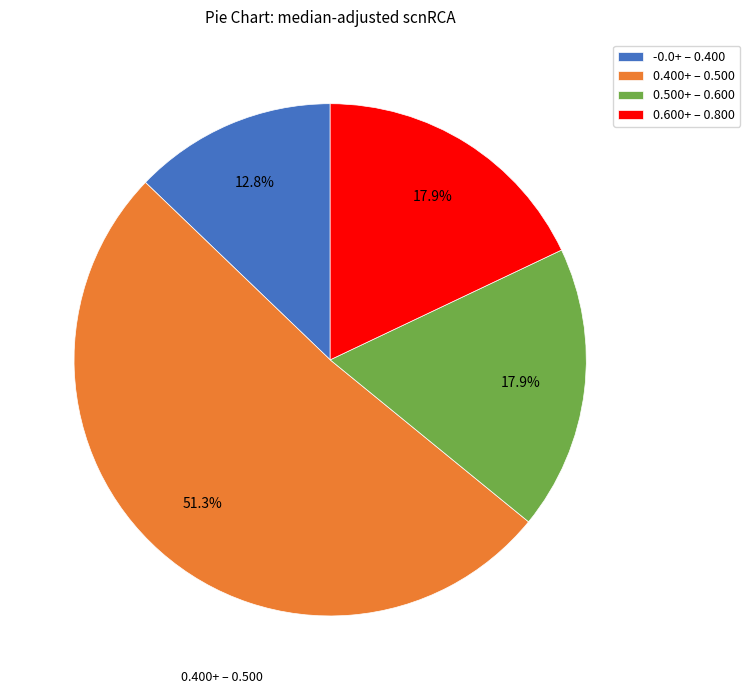

Which has a higher value, -0.0+ – 0.400 or 0.500+ – 0.600?

0.500+ – 0.600